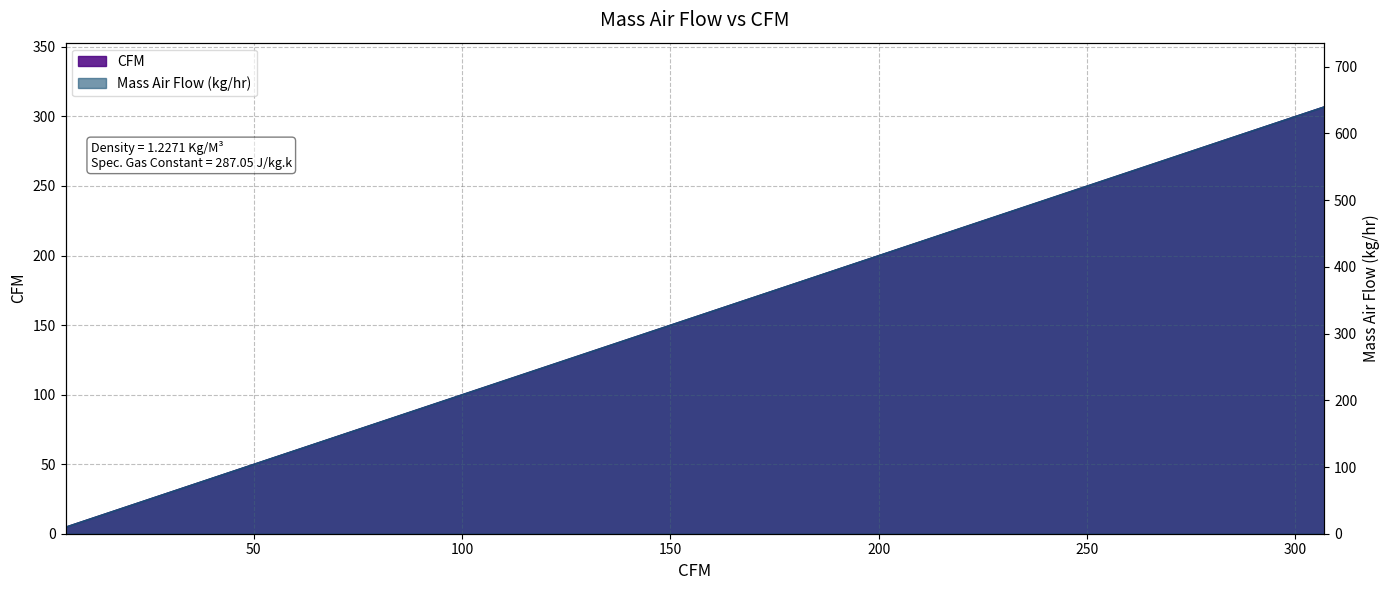

At which category is the sum across all series the highest?

307